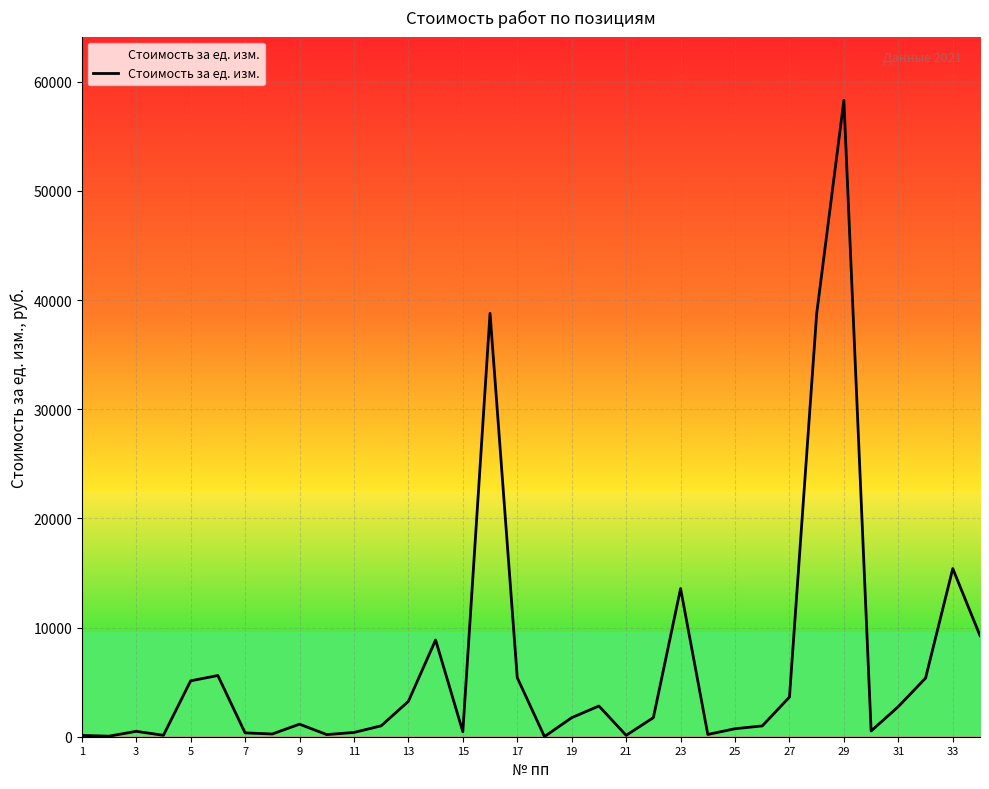

What is the maximum value shown in the chart?

58300